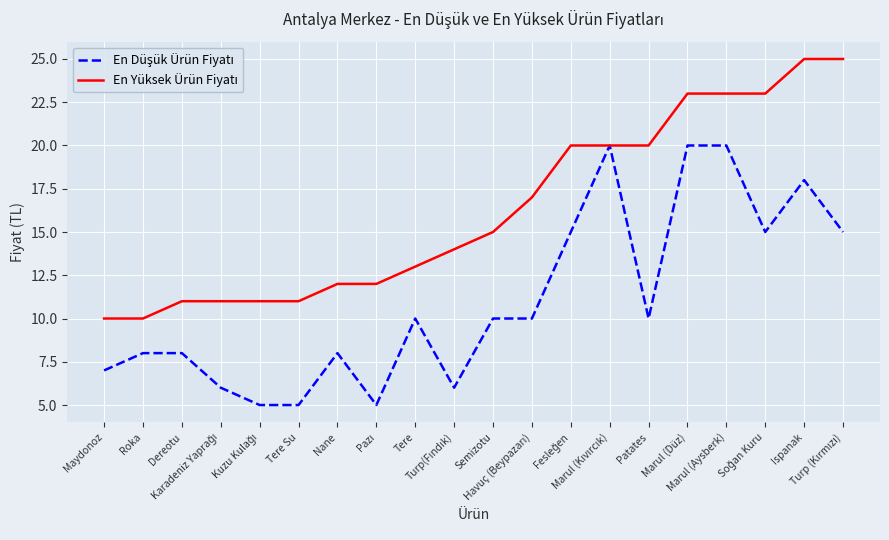

What is the smallest value displayed?

5